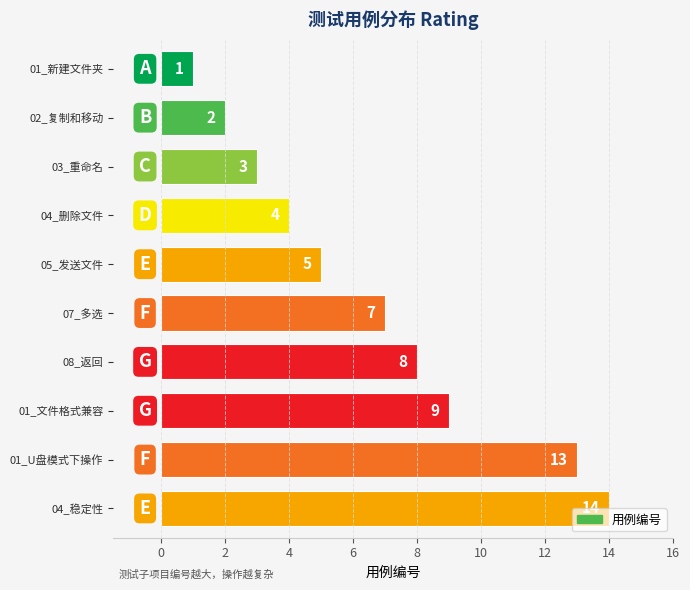

Count the number of categories in the chart.

10